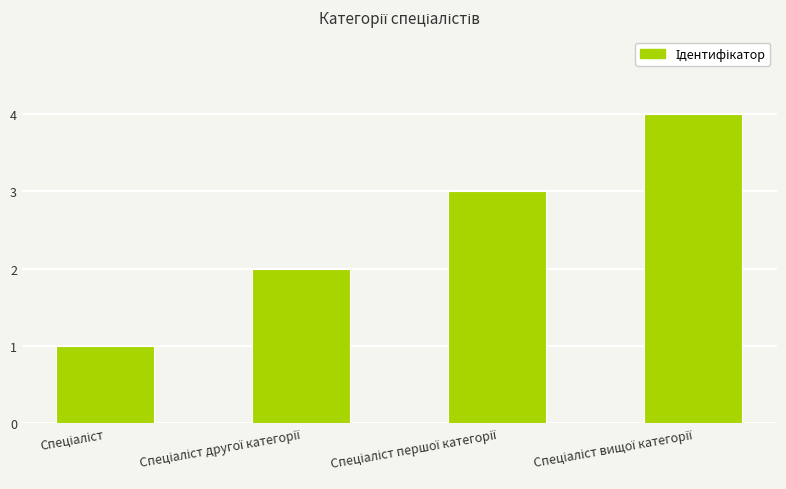

What is the sum of all values?

10